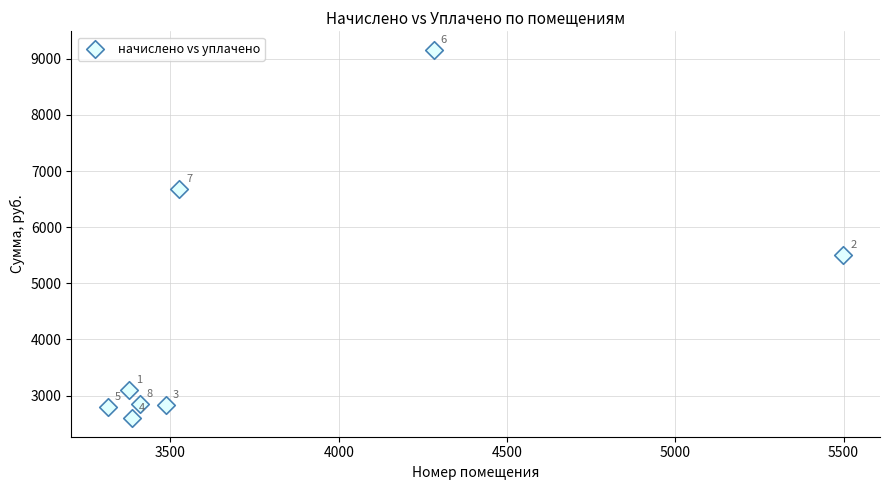

What is the range of Y values (max minus min)?

6568.6